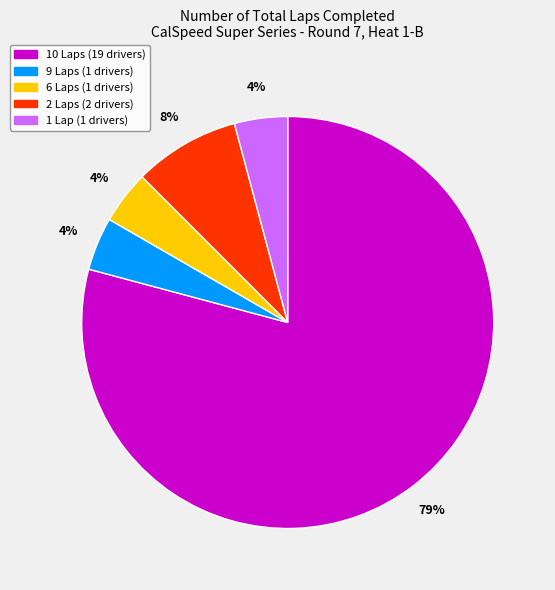

Is there any slice that represents more than half of the pie?

Yes